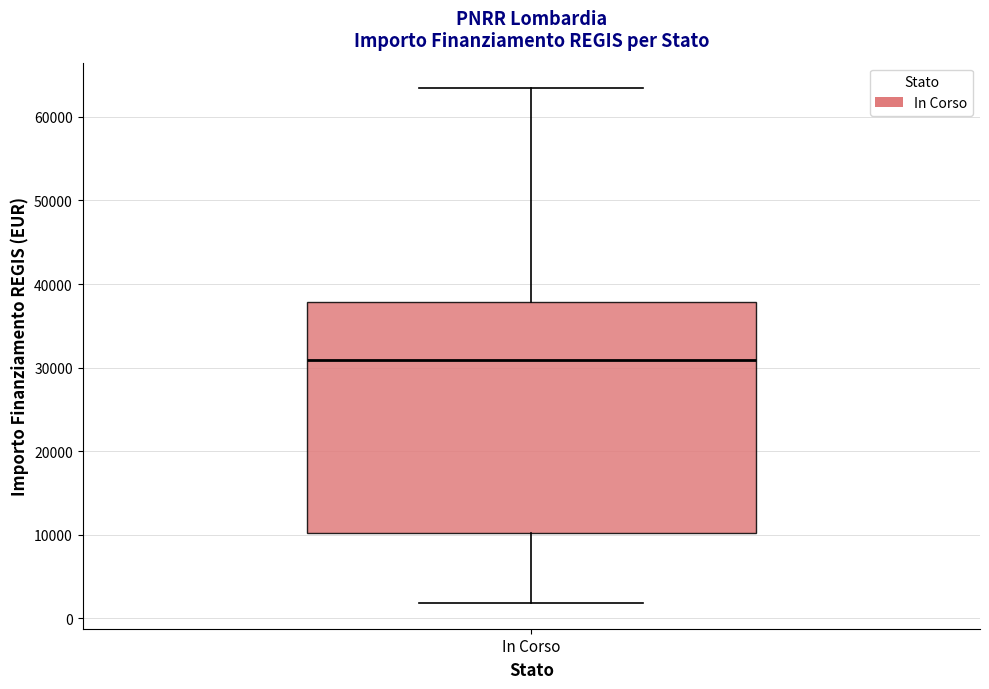

Where is the upper edge of the box for In Corso on the y-axis? The values are not printed on the chart, so give them approximately, as read against the axis.

38000